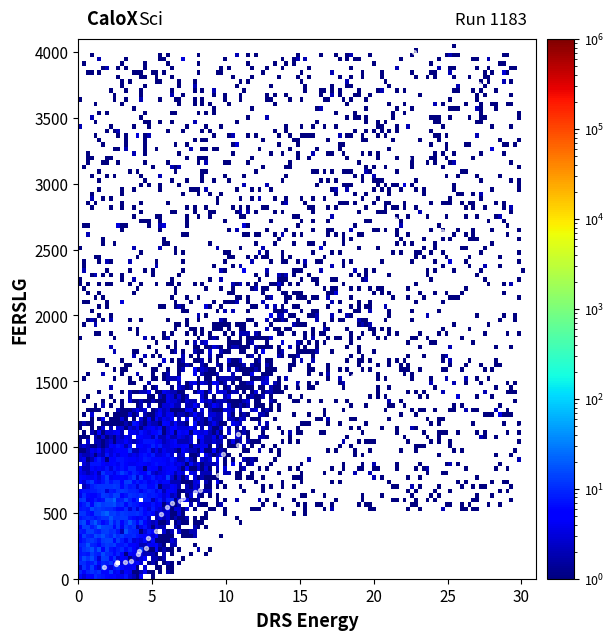

What Y value in the scatter plot is closest to 2042?

1537.9